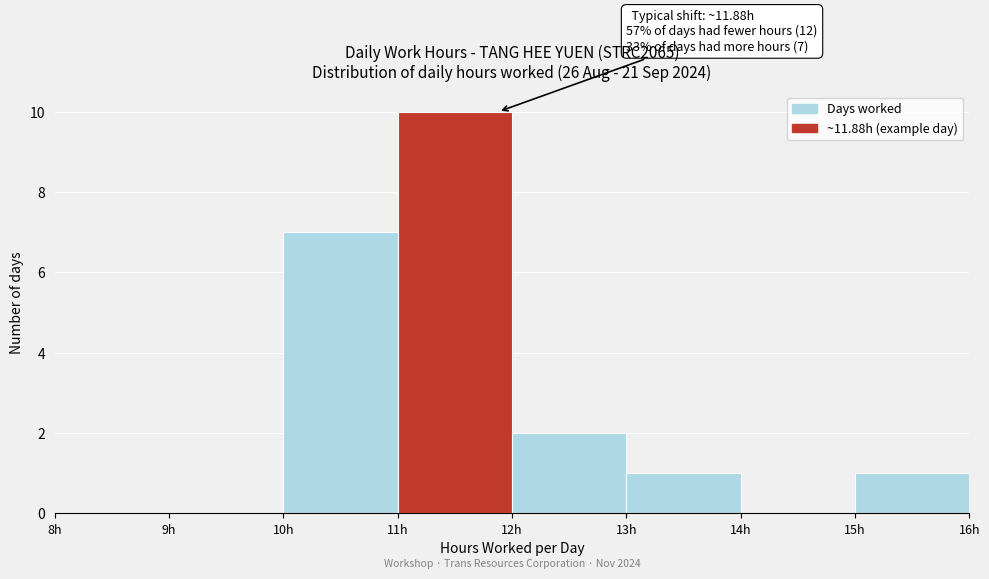

Over which range of the x-axis is the bar tallest?

11 to 12